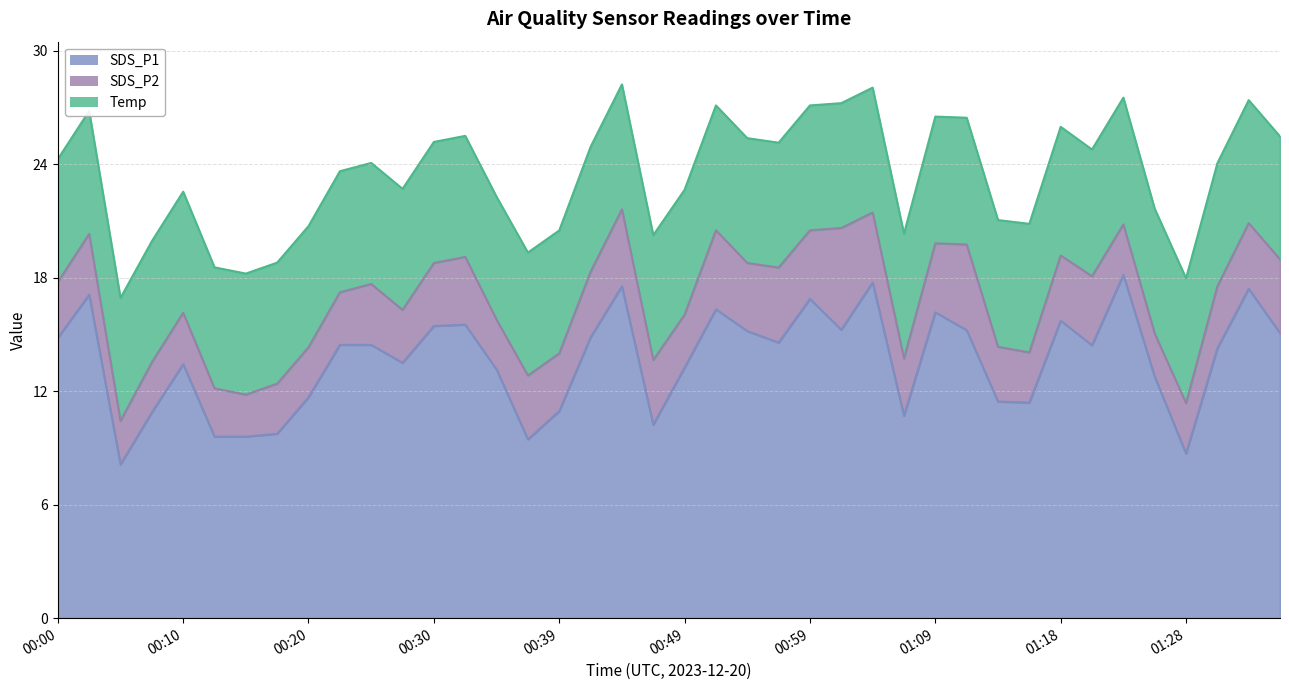

What is the spread (max minus min) of values at 00:47?

6.8